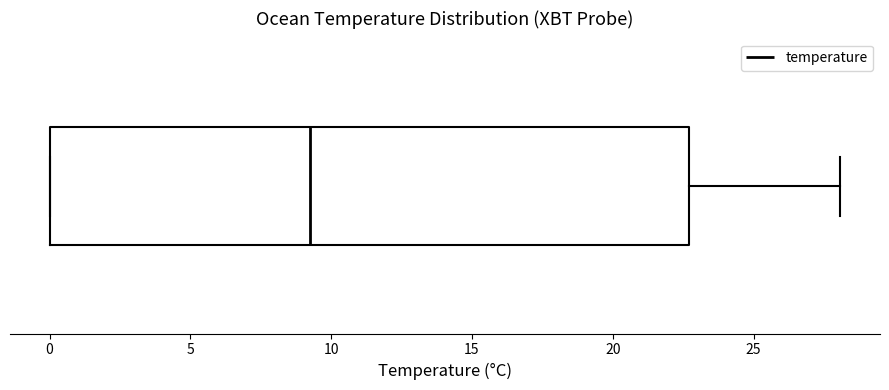

Read this box plot against the x-axis: the position of the median line, the range covered by the box, and the ends of both whiskers. The values are not printed on the chart, so give them approximately, as read against the axis.

median 9.5, box 0.0 to 22.5, whiskers 0.0 to 28.0